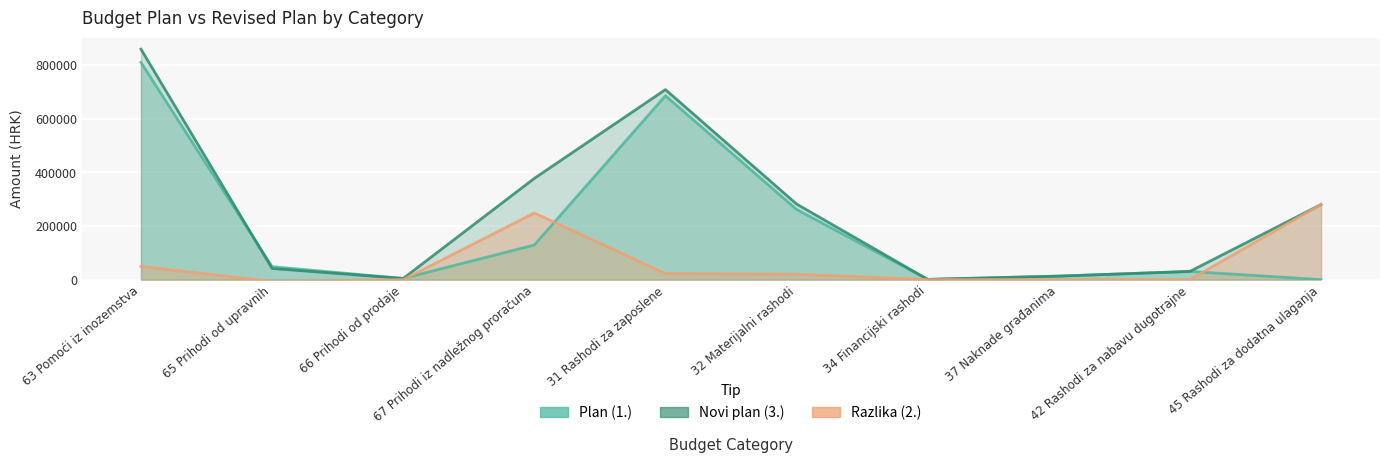

True or false: Novi plan (3.) and Razlika (2.) cross at least once.

False